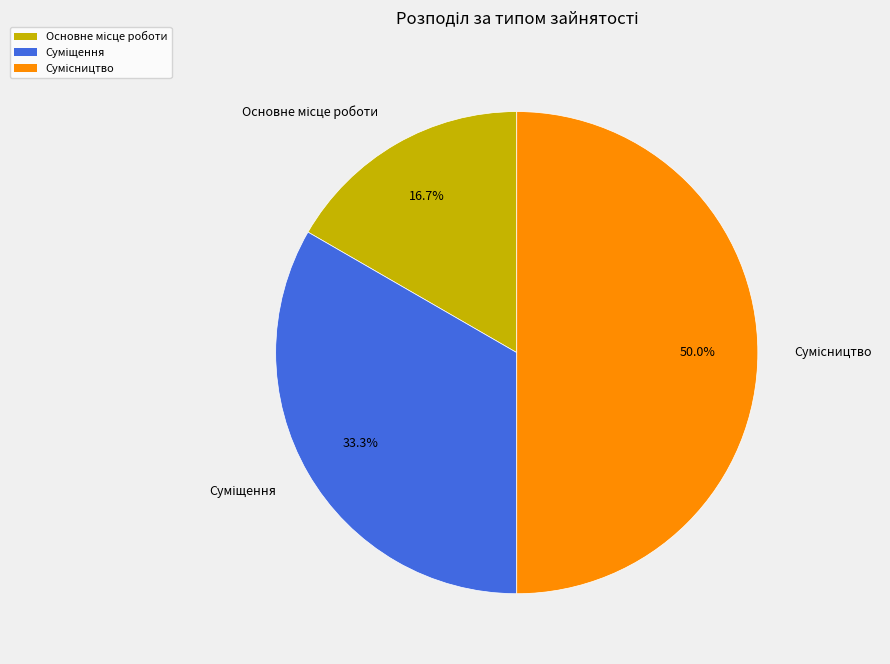

Count the number of slices in the pie.

3